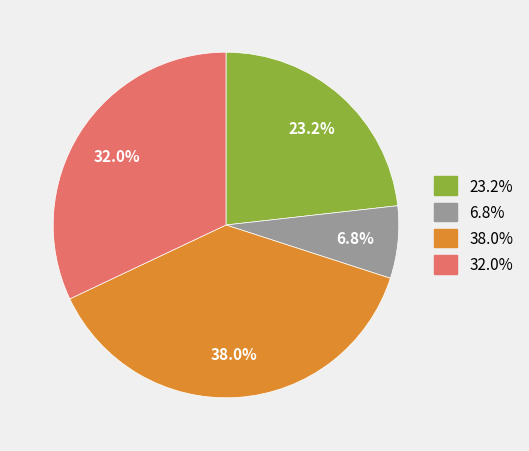

Is there any slice that represents more than half of the pie?

No